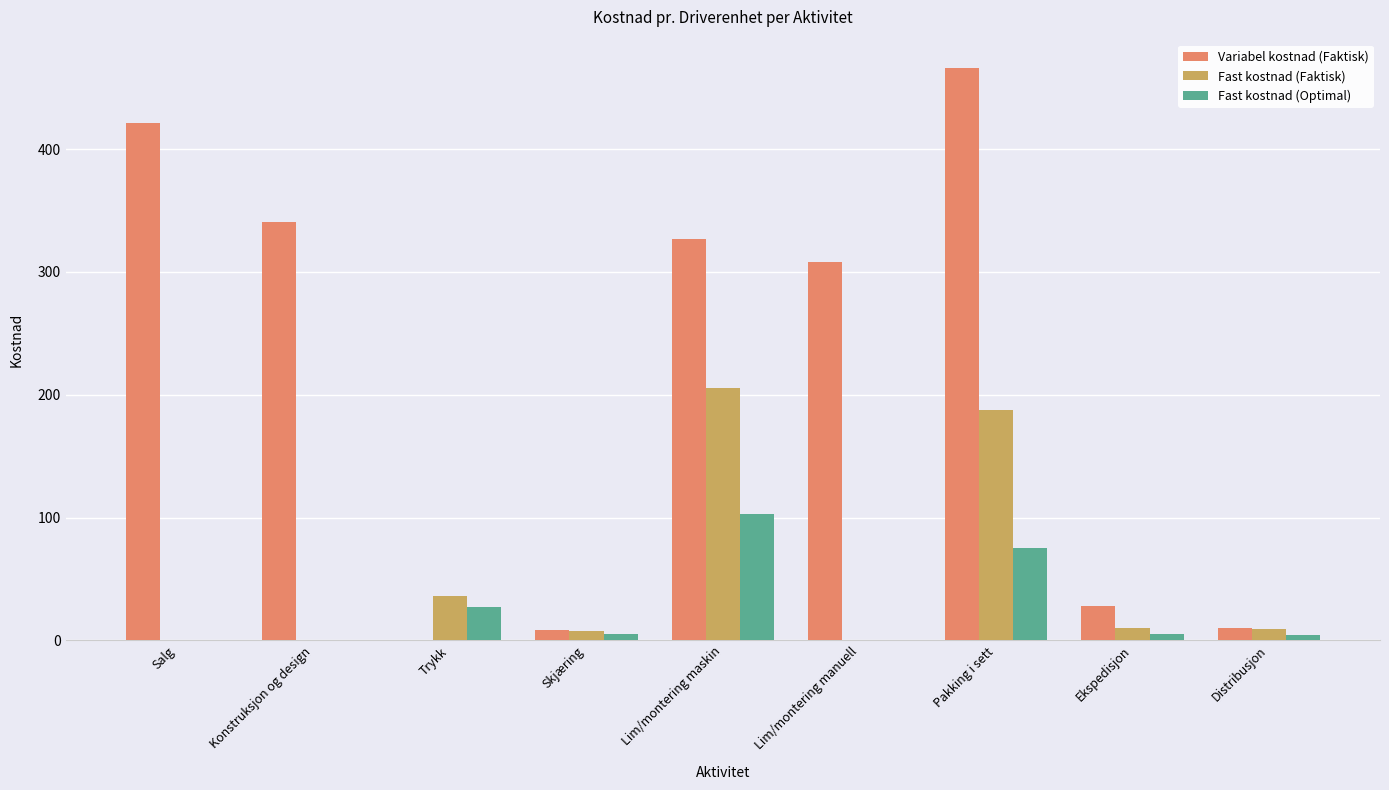

Which series has the largest total across all categories?

Variabel kostnad (Faktisk)